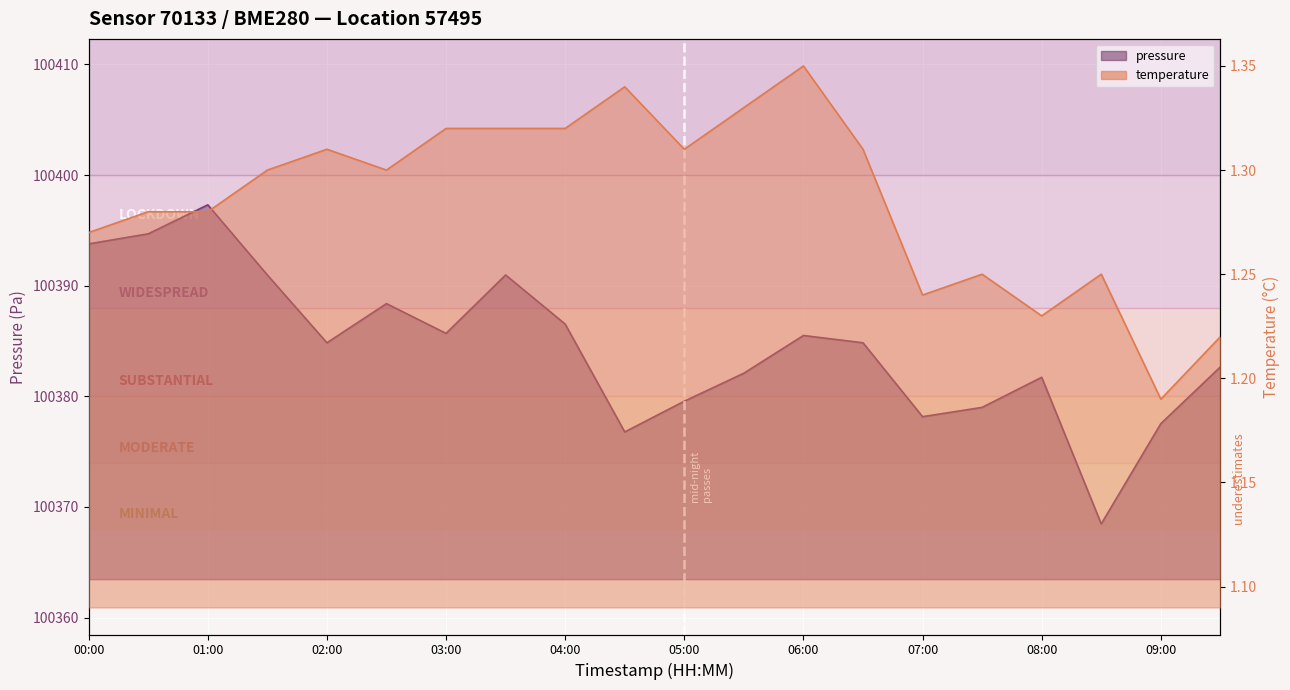

Is the value of temperature at 02:00 greater than the value of pressure at 03:00?

No